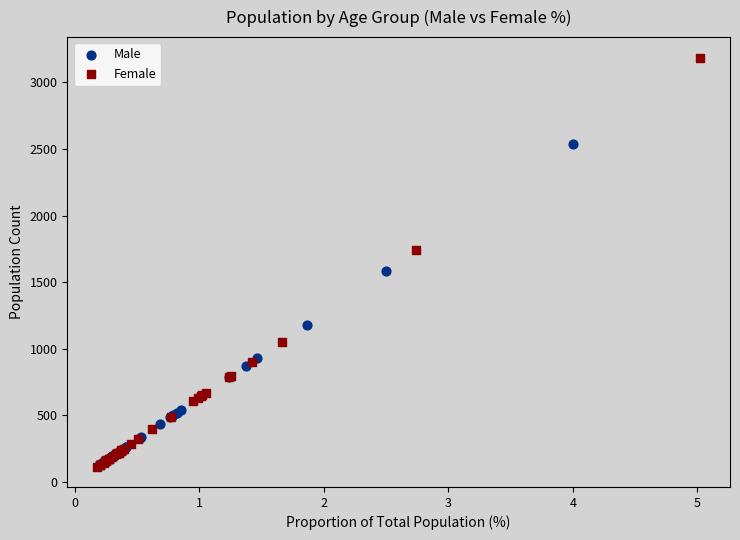

Which series contains the highest Y value?

Female